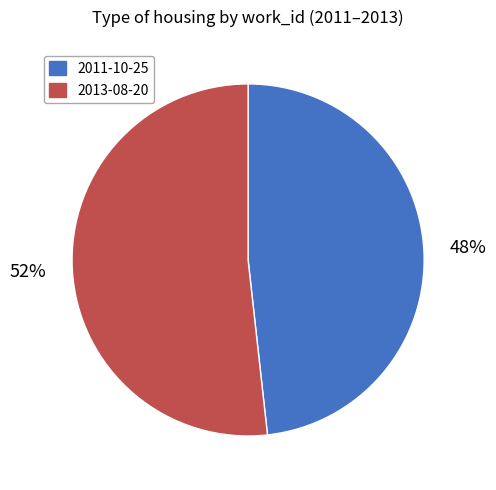

Which category has the smallest portion of the pie?

2011-10-25